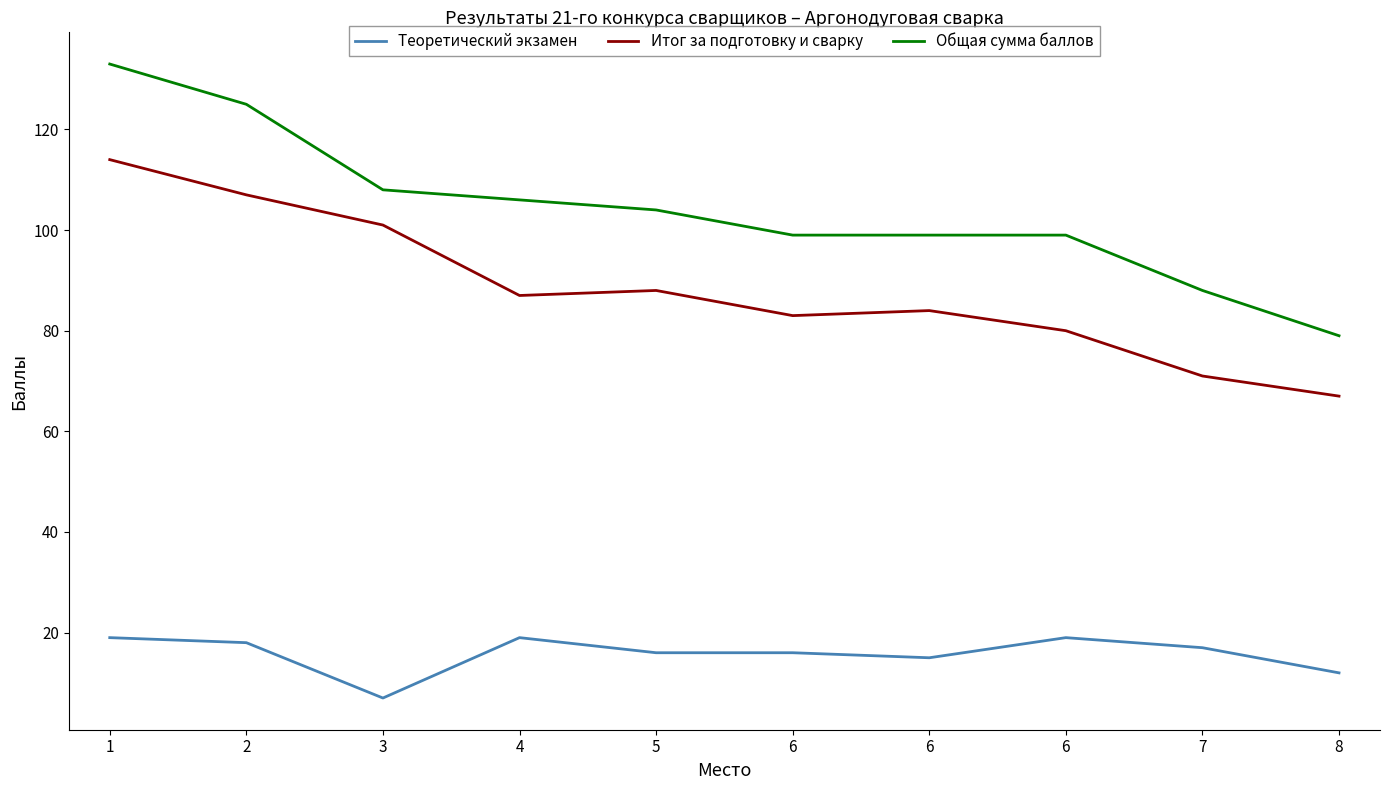

What is the greatest value displayed?

133